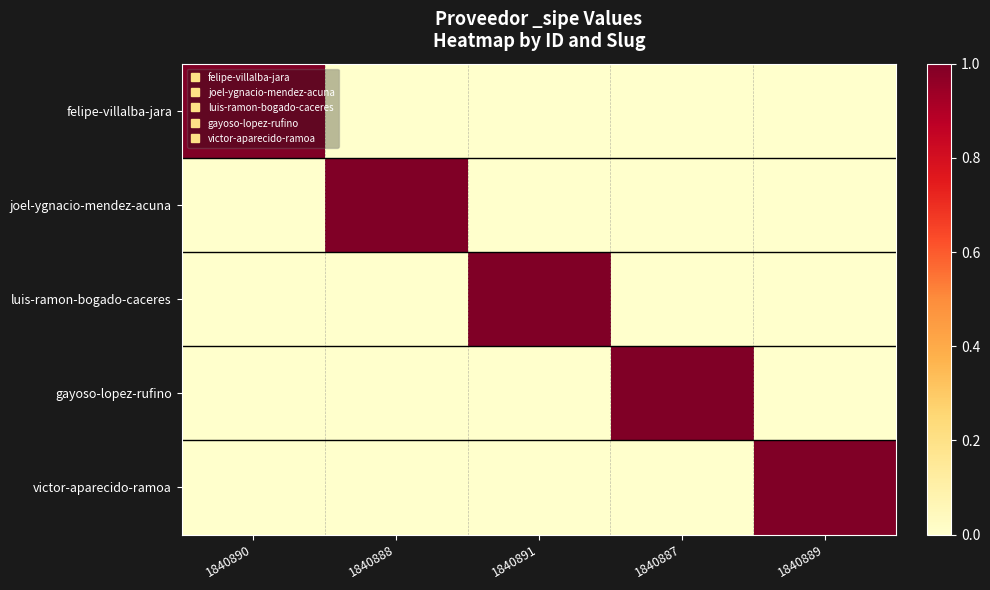

What is the difference between the highest and lowest values at 1840888?

1